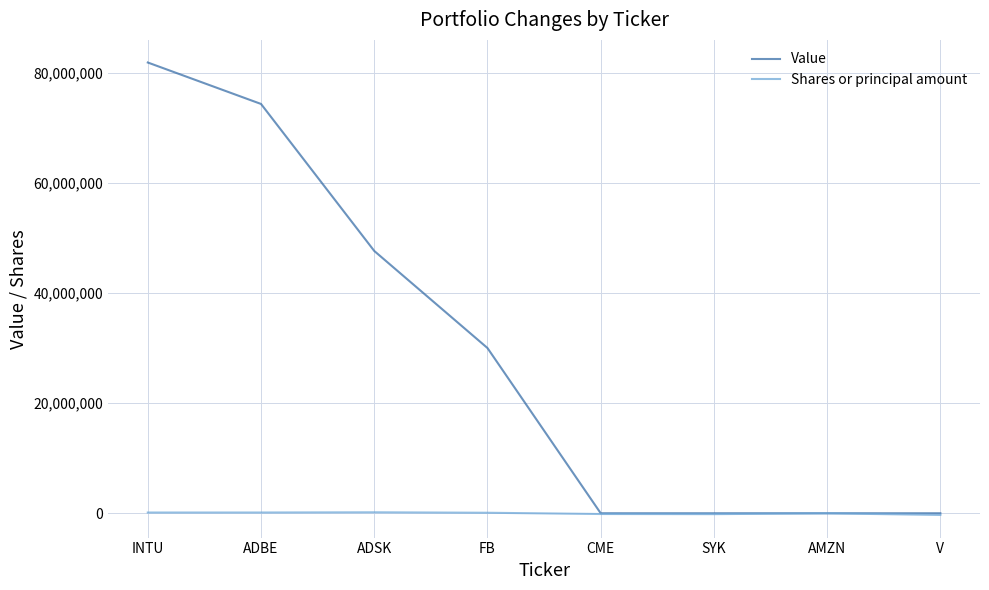

Does the chart display data point markers on the line(s)?

No